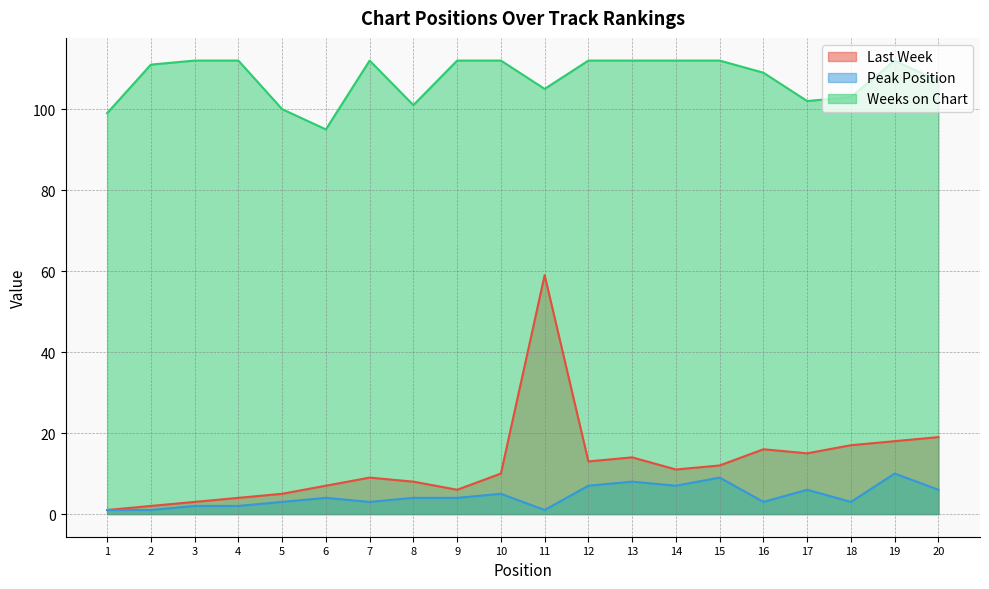

How many series are shown in this chart?

3